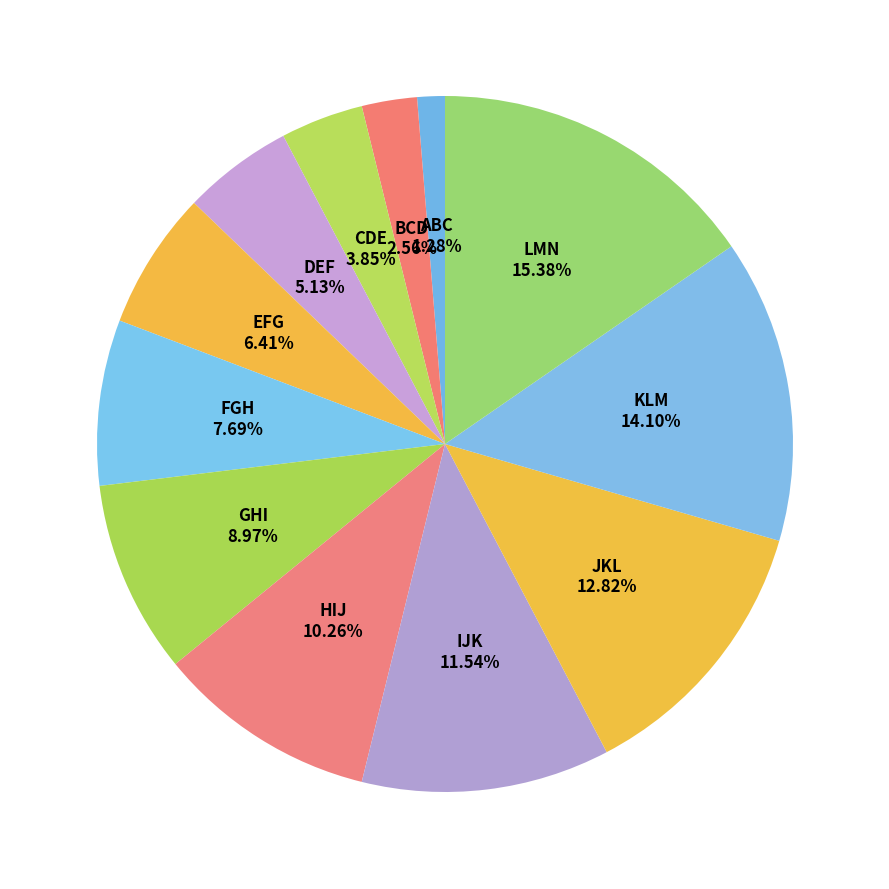

To the nearest percent, what percentage of the pie is JKL?

13%